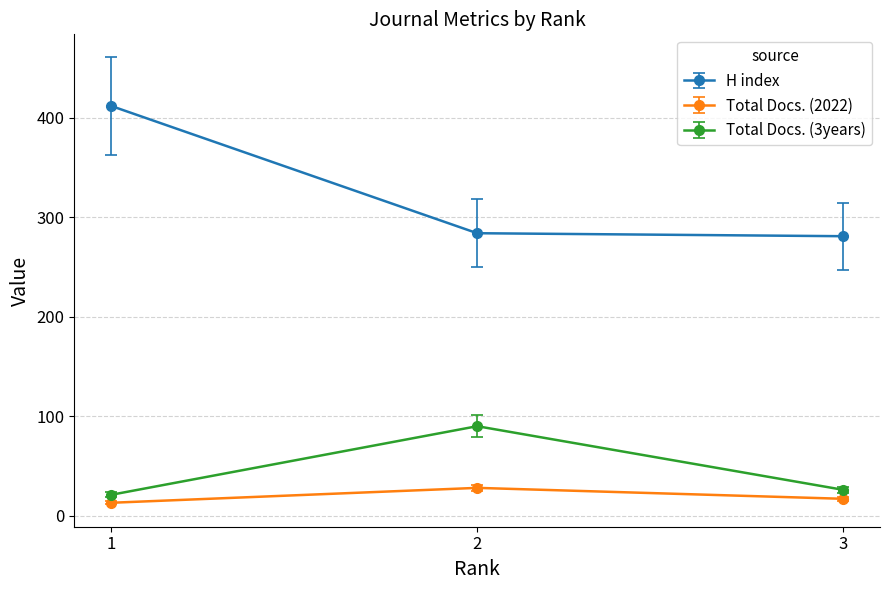

What is the smallest value displayed?

13